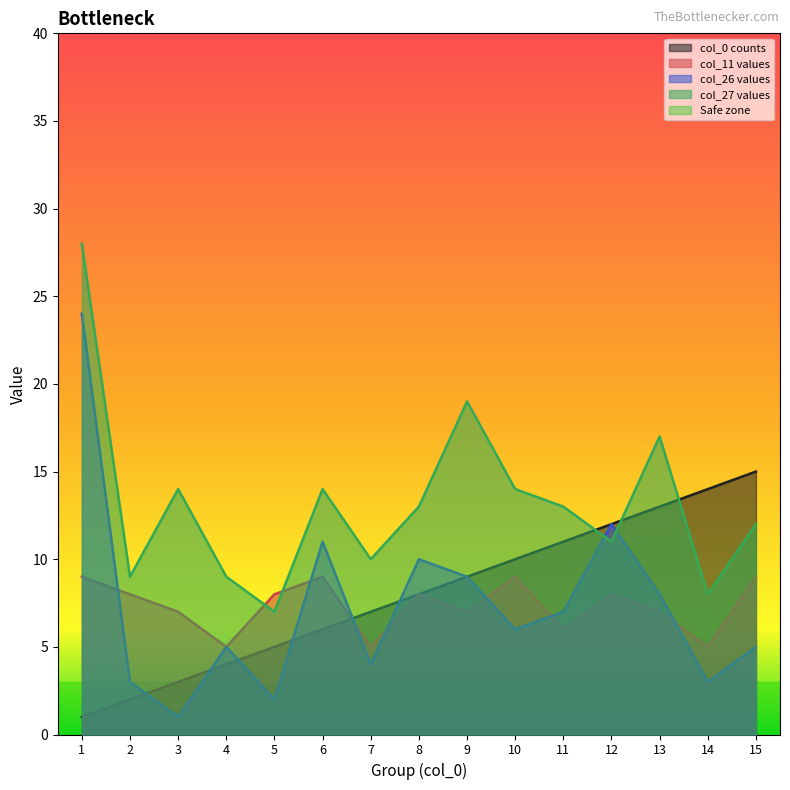

How many interior local peaks does the col_11 values series have?

4